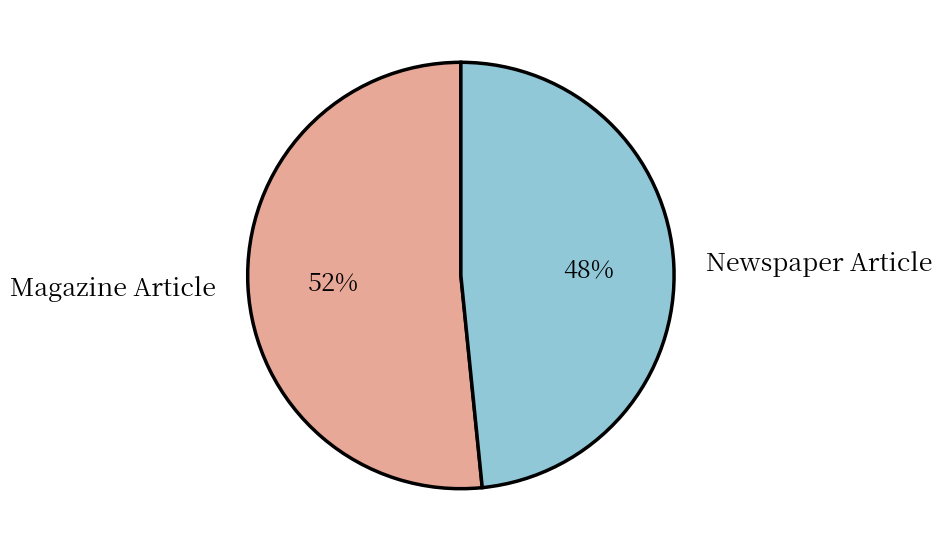

How many slices are in this pie chart?

2